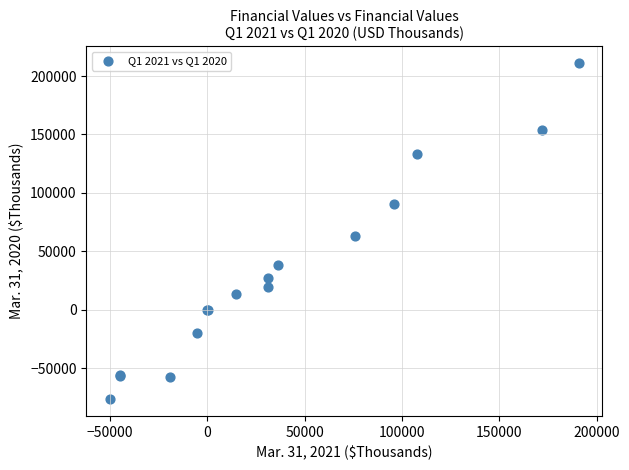

What Y value in the scatter plot is closest to 67210?

63055